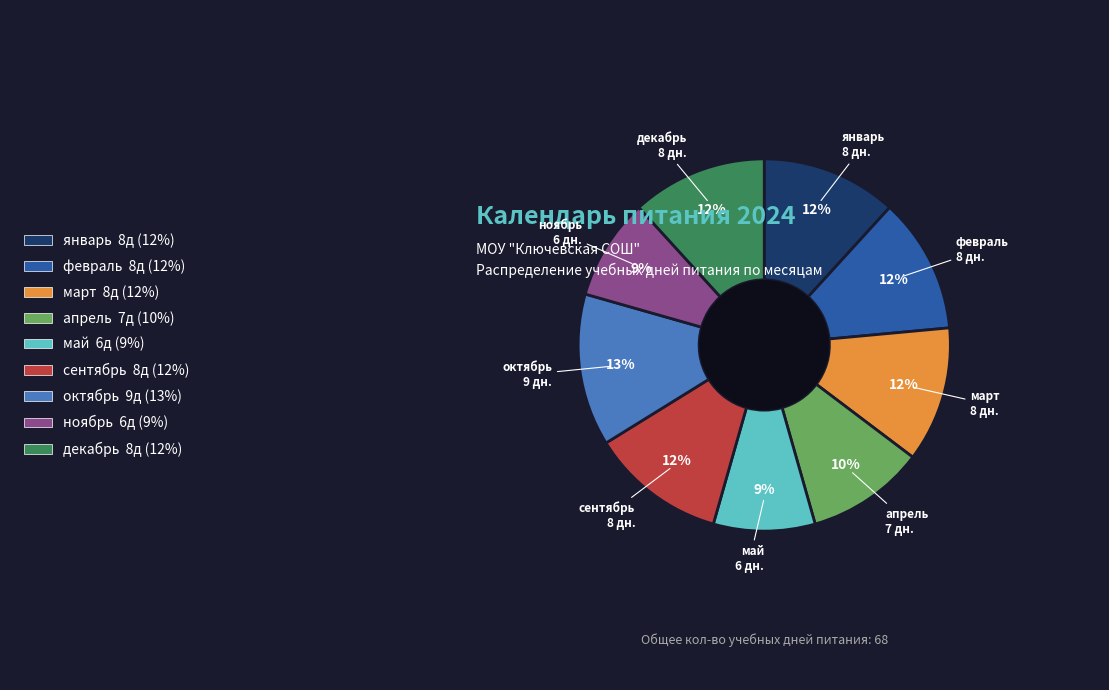

To the nearest percent, what portion does сентябрь represent?

12%